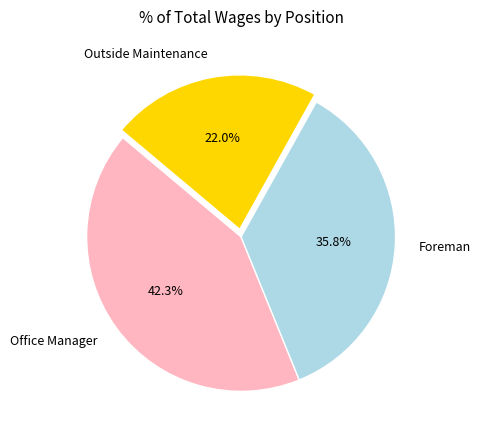

Which slice is the largest?

Office Manager